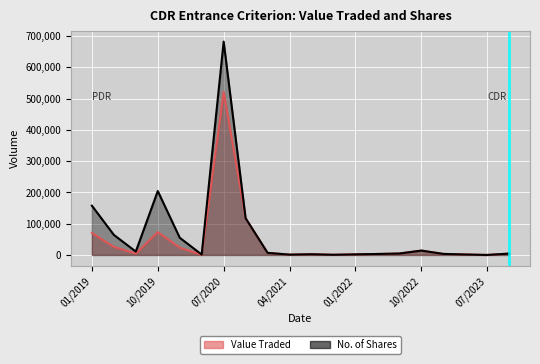

True or false: No. of Shares has a value of 4617 at 07/2022.

True